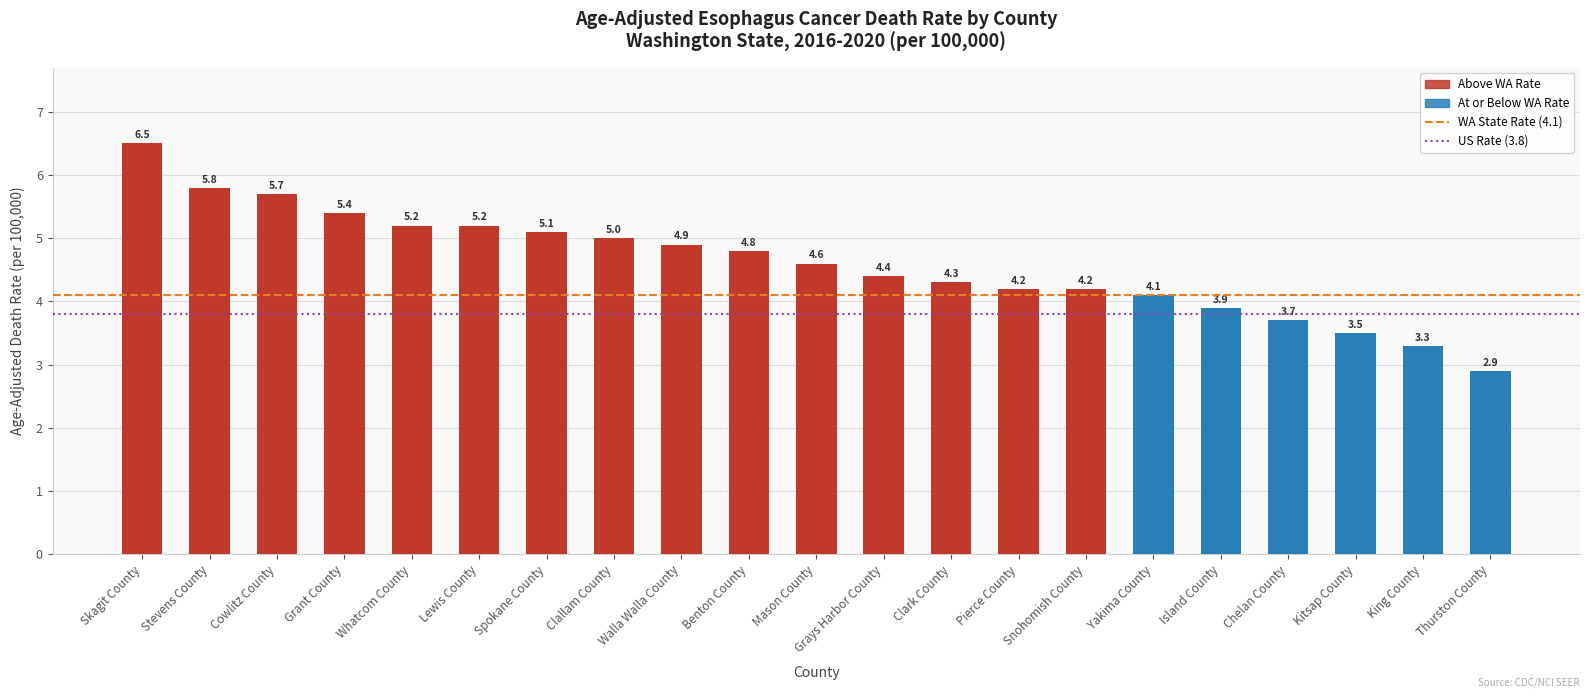

Which label corresponds to the largest value in the chart?

Skagit County